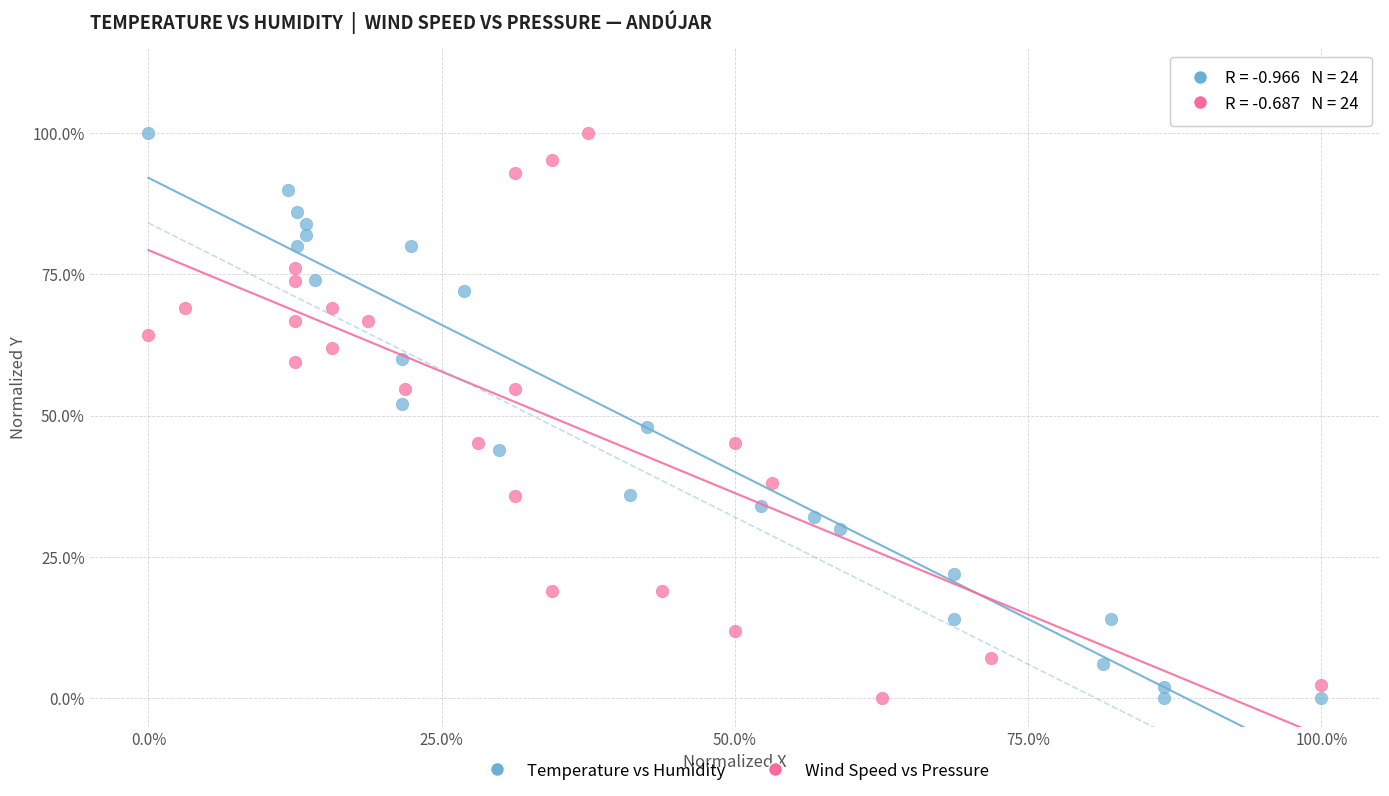

What are all the series names shown in the legend?

Temperature vs Humidity, Wind Speed vs Pressure